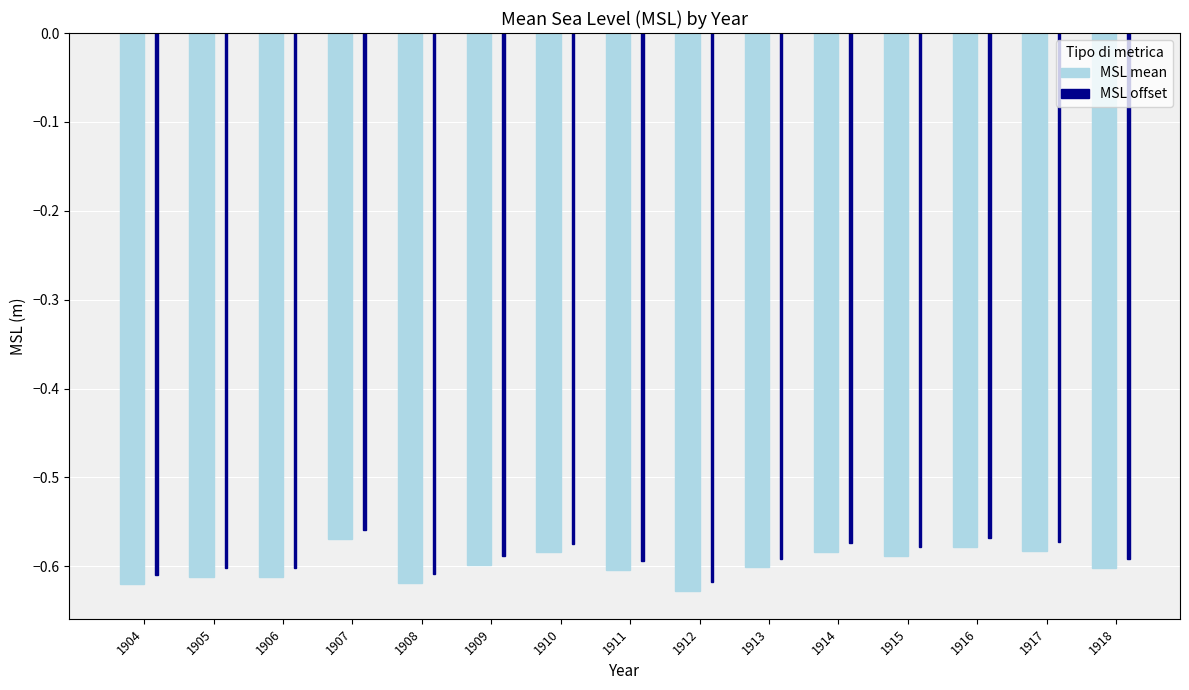

What are all the series names shown in the legend?

MSL mean, MSL offset